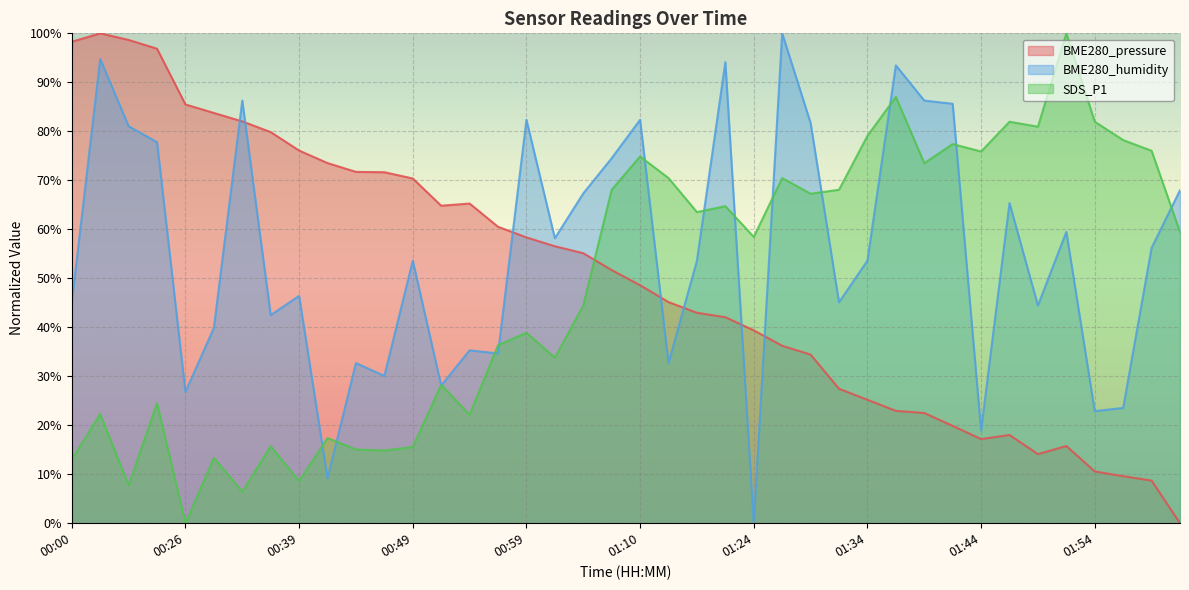

Which series has the largest range (max minus min)?

BME280_pressure